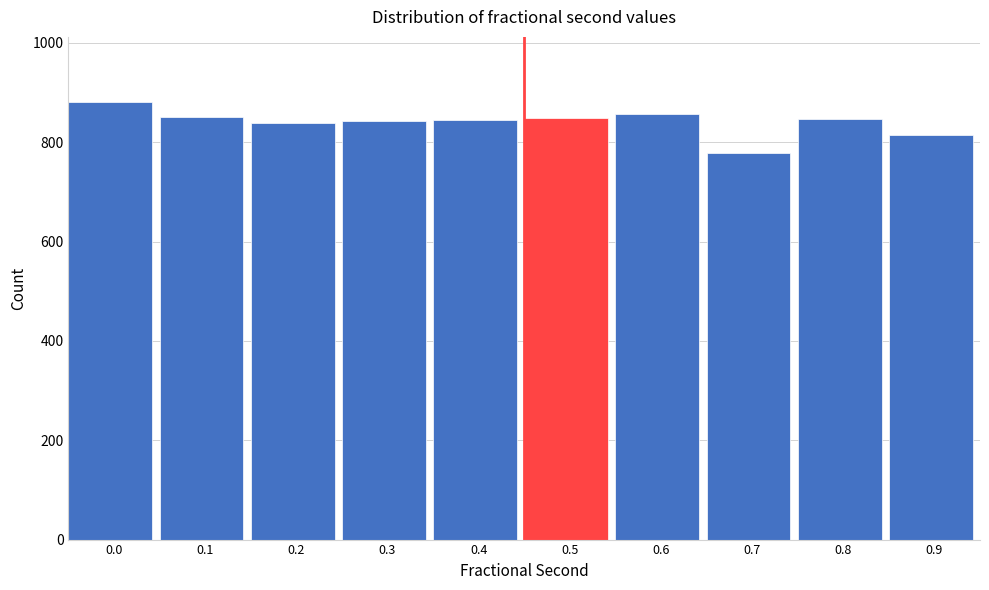

What is the sum of the values at 0.3 and 0.4?

1686